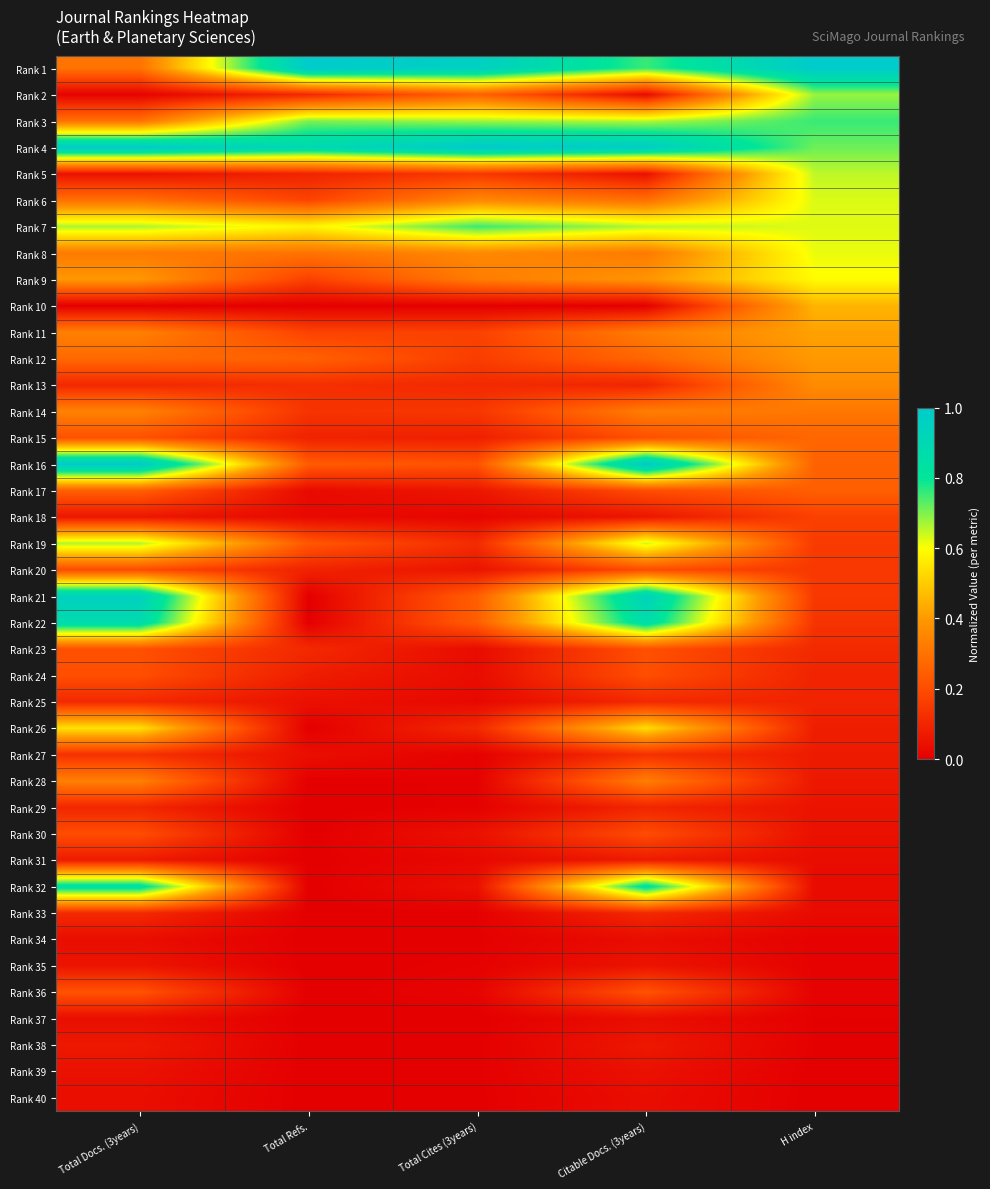

Rank the series at H index from lowest to highest value.

Rank 39, Rank 40, Rank 37, Rank 38, Rank 34, Rank 35, Rank 36, Rank 32, Rank 33, Rank 31, Rank 30, Rank 29, Rank 28, Rank 27, Rank 26, Rank 24, Rank 25, Rank 23, Rank 22, Rank 20, Rank 21, Rank 19, Rank 18, Rank 17, Rank 16, Rank 15, Rank 14, Rank 13, Rank 12, Rank 11, Rank 10, Rank 9, Rank 8, Rank 7, Rank 6, Rank 5, Rank 2, Rank 4, Rank 3, Rank 1